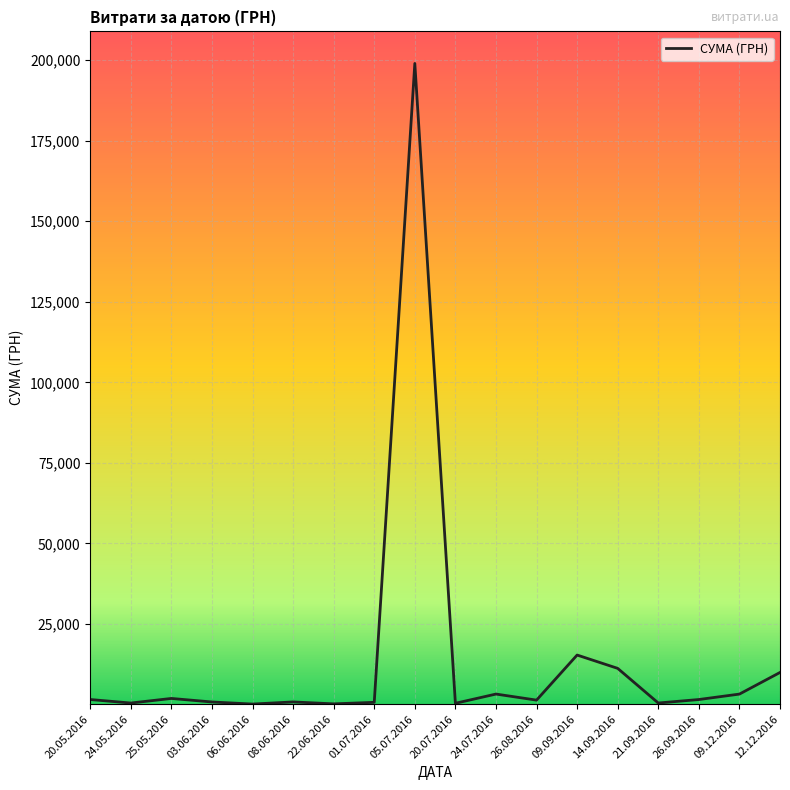

Which label corresponds to the largest value in the chart?

05.07.2016